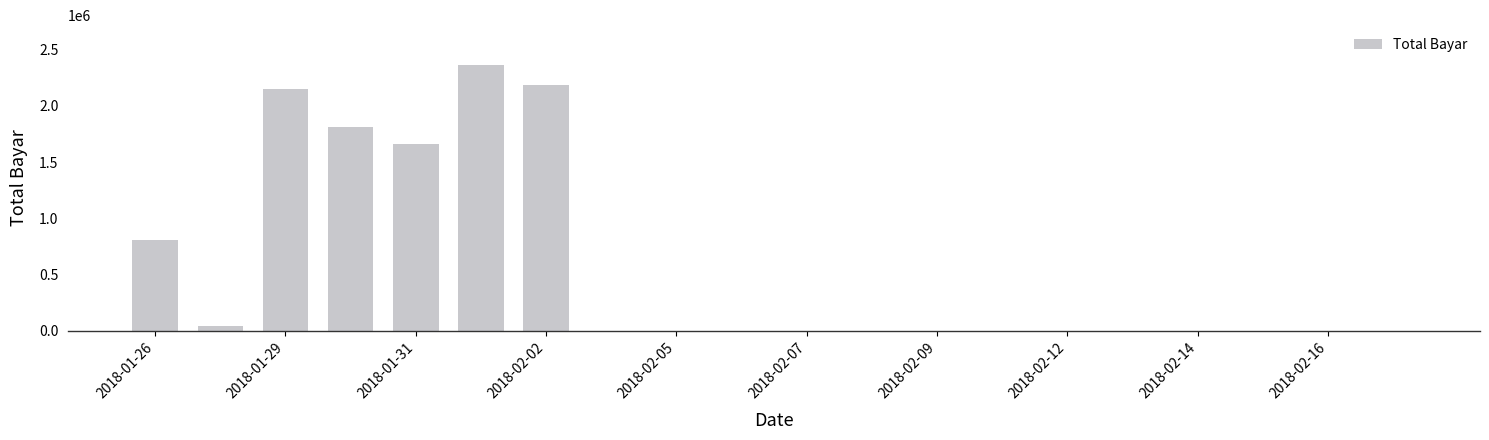

What is the maximum value shown in the chart?

2362325